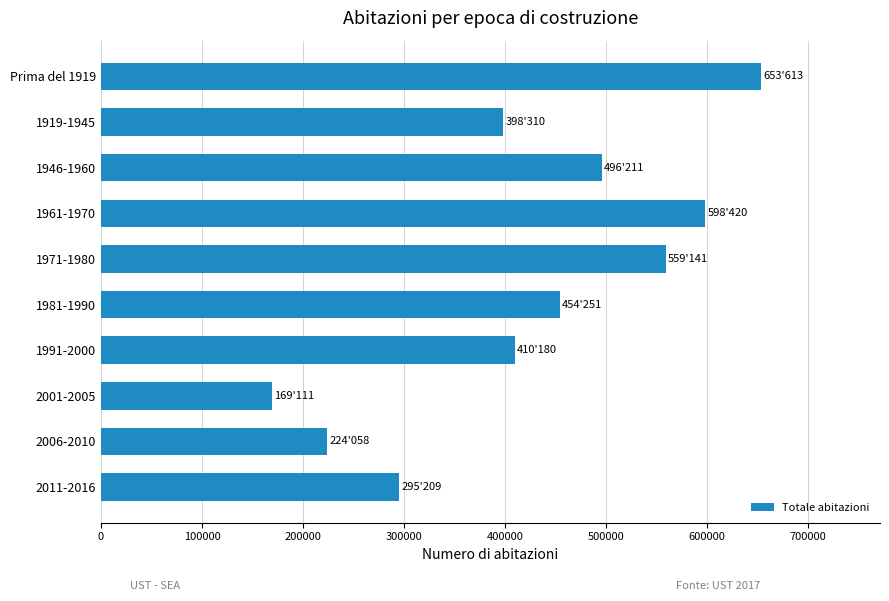

What is the greatest value displayed?

653613